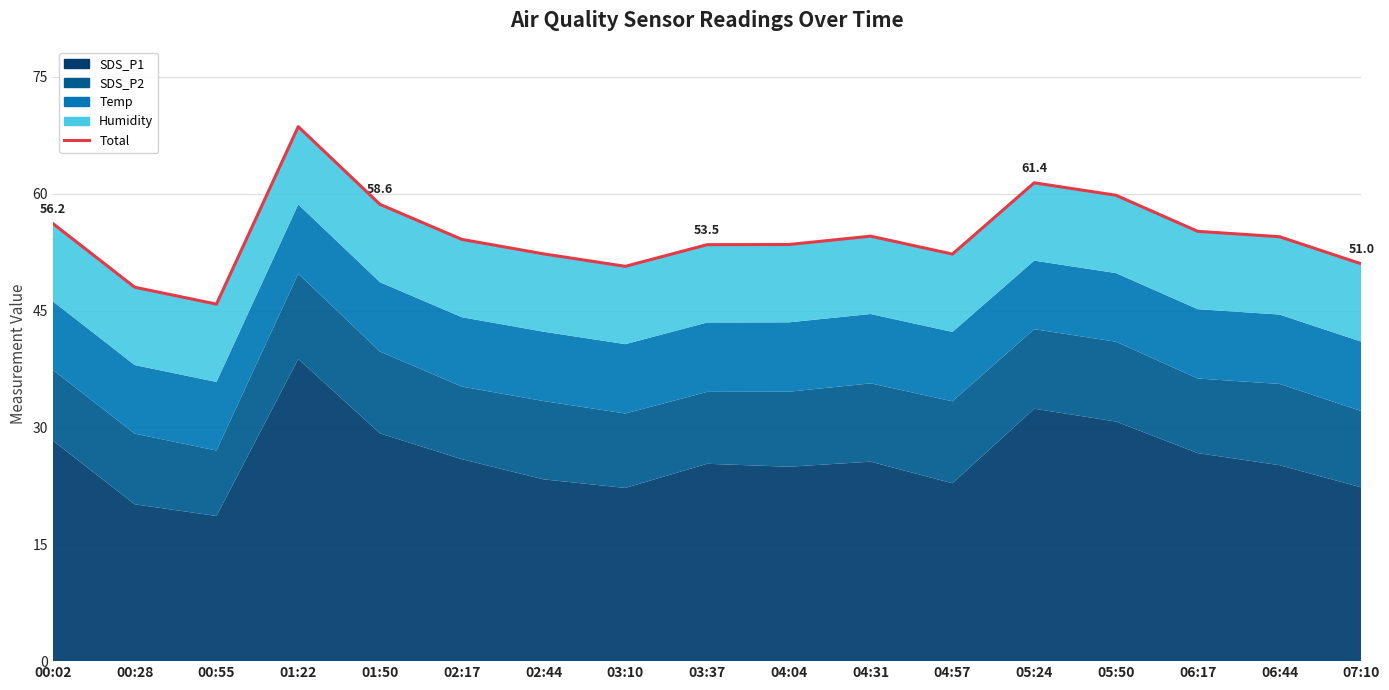

Reading left to right, extract all data points from this chart.

56.2	48.0	45.8	68.6	58.6	54.1	52.3	50.7	53.5	53.5	54.5	52.2	61.4	59.8	55.2	54.5	51.0